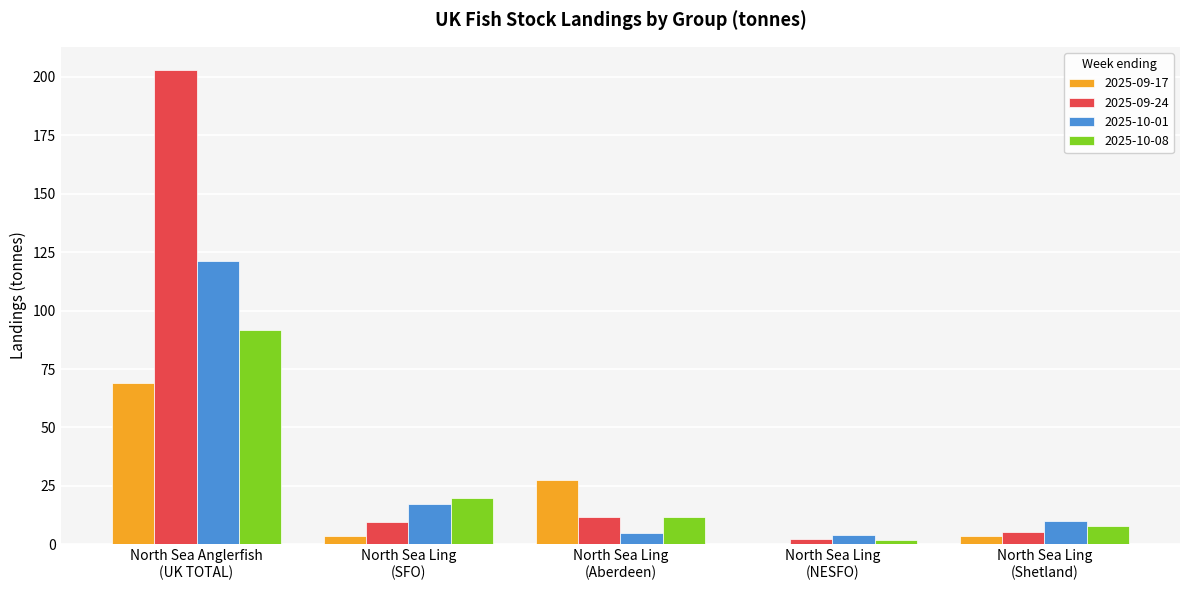

What is the greatest value displayed?

202.8